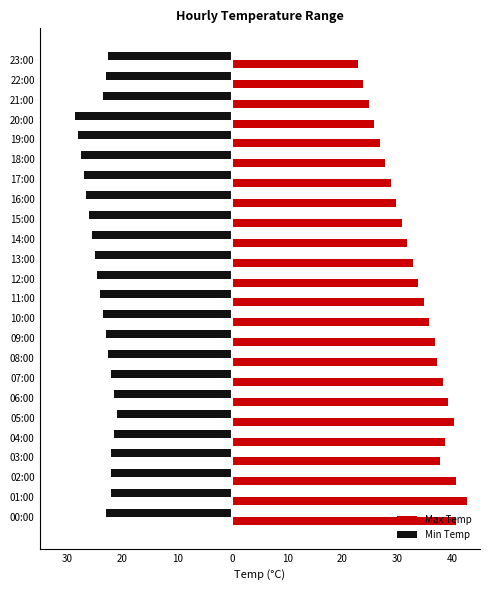

What is the minimum value shown in the chart?

-28.5